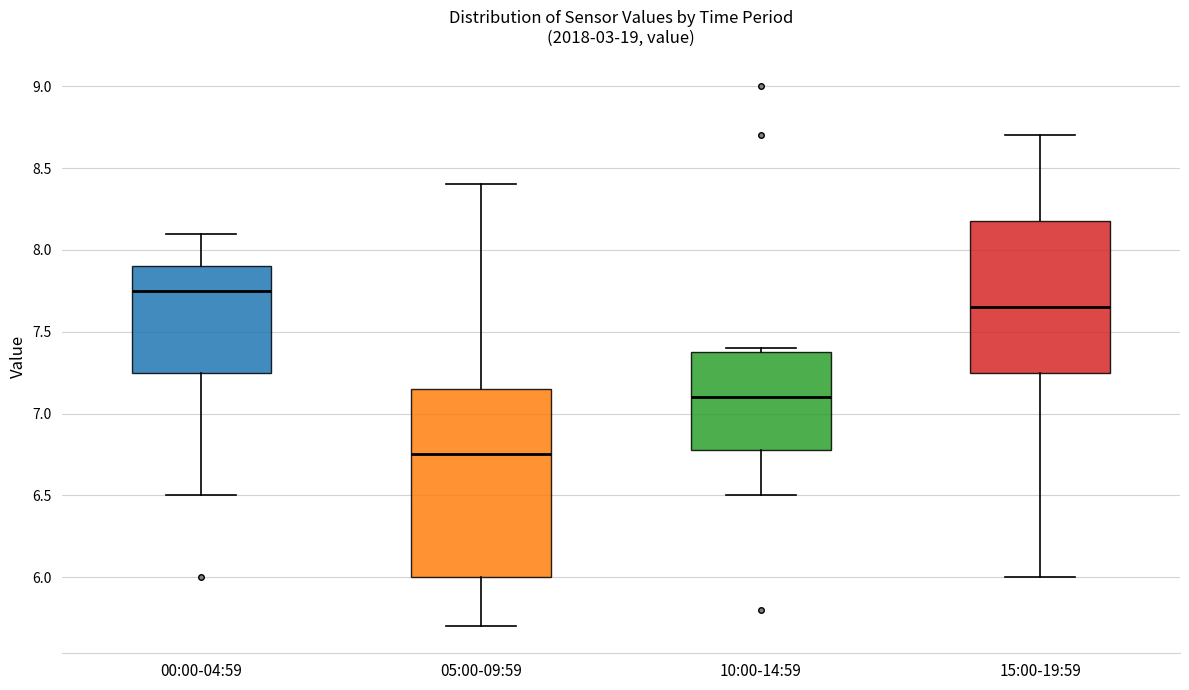

Reading left to right, read every box against the y-axis: the position of its median line, the range the box covers, and the ends of its whiskers. The values are not printed on the chart, so give them approximately, as read against the axis.

00:00-04:59: median 7.75, box 7.25 to 7.90, whiskers 6.50 to 8.10
05:00-09:59: median 6.75, box 6.00 to 7.15, whiskers 5.70 to 8.40
10:00-14:59: median 7.10, box 6.80 to 7.40, whiskers 6.50 to 7.40 (just above the box's upper edge)
15:00-19:59: median 7.65, box 7.25 to 8.20, whiskers 6.00 to 8.70